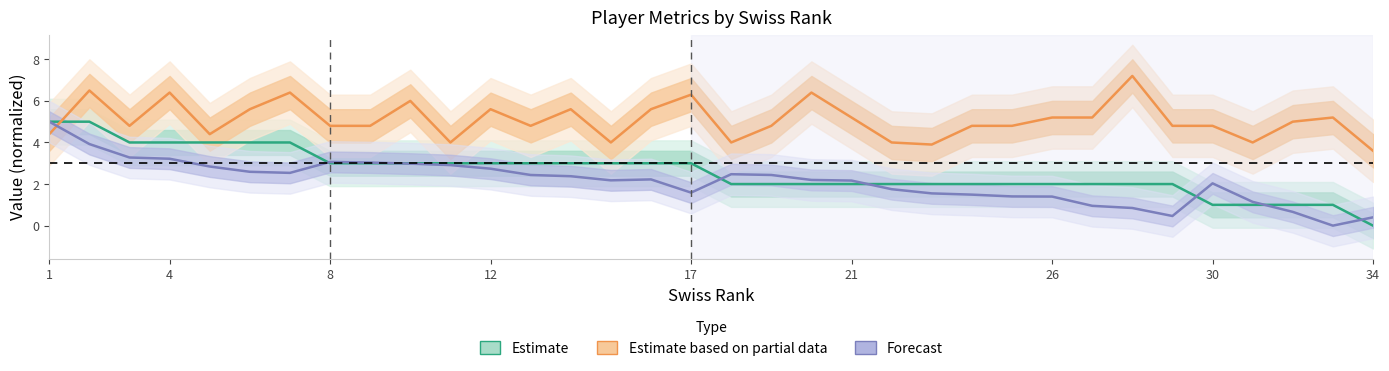

Rank the series by their maximum value, from highest to lowest.

Estimate based on partial data, Estimate, Forecast